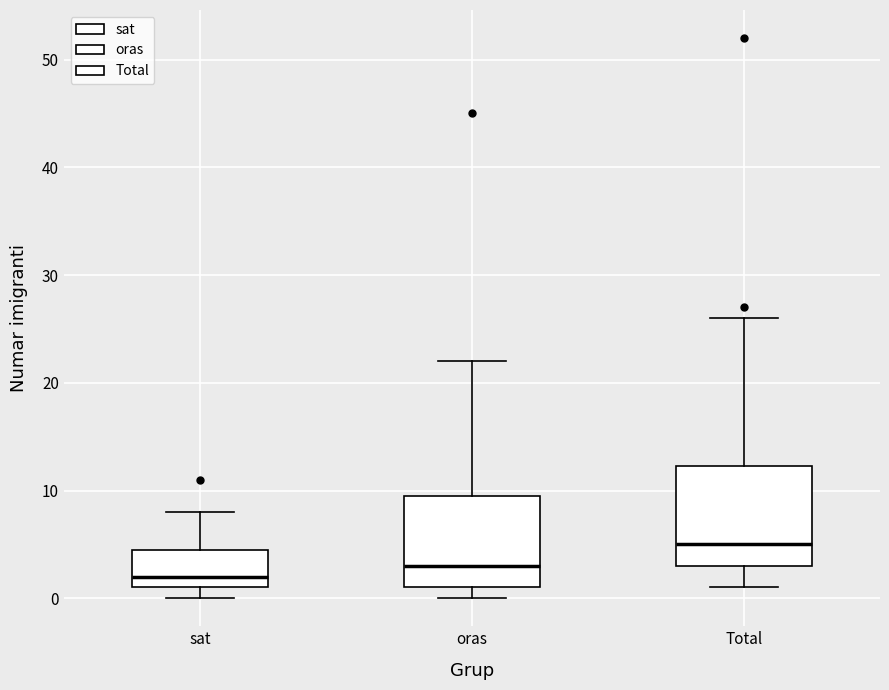

Which box's median line is the highest?

Total